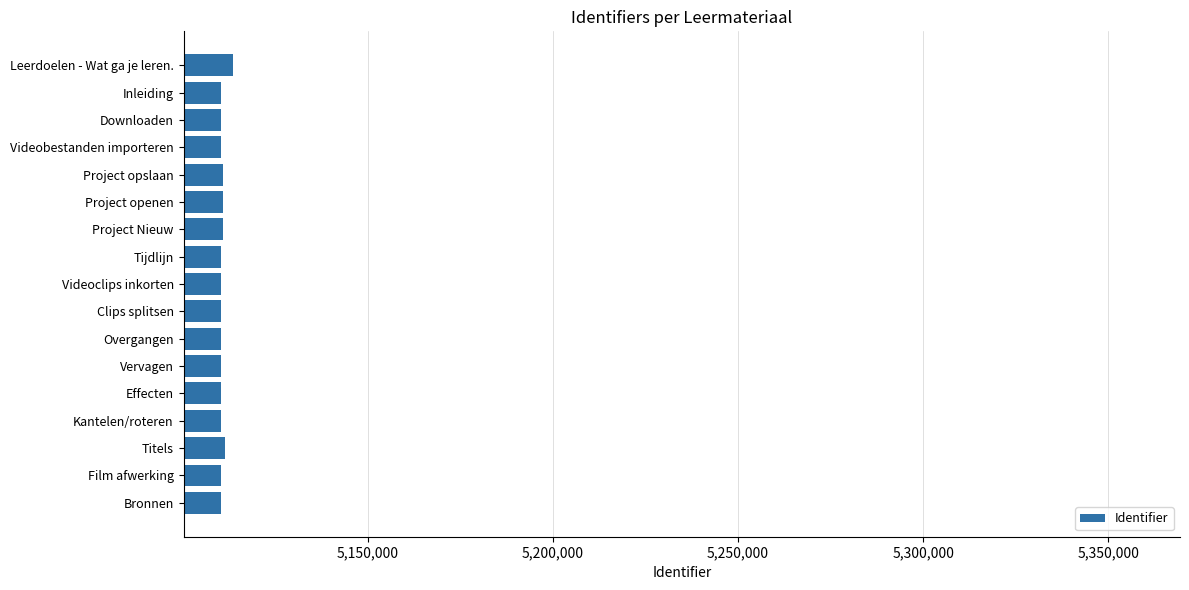

How many data points are less than 5110279?

8